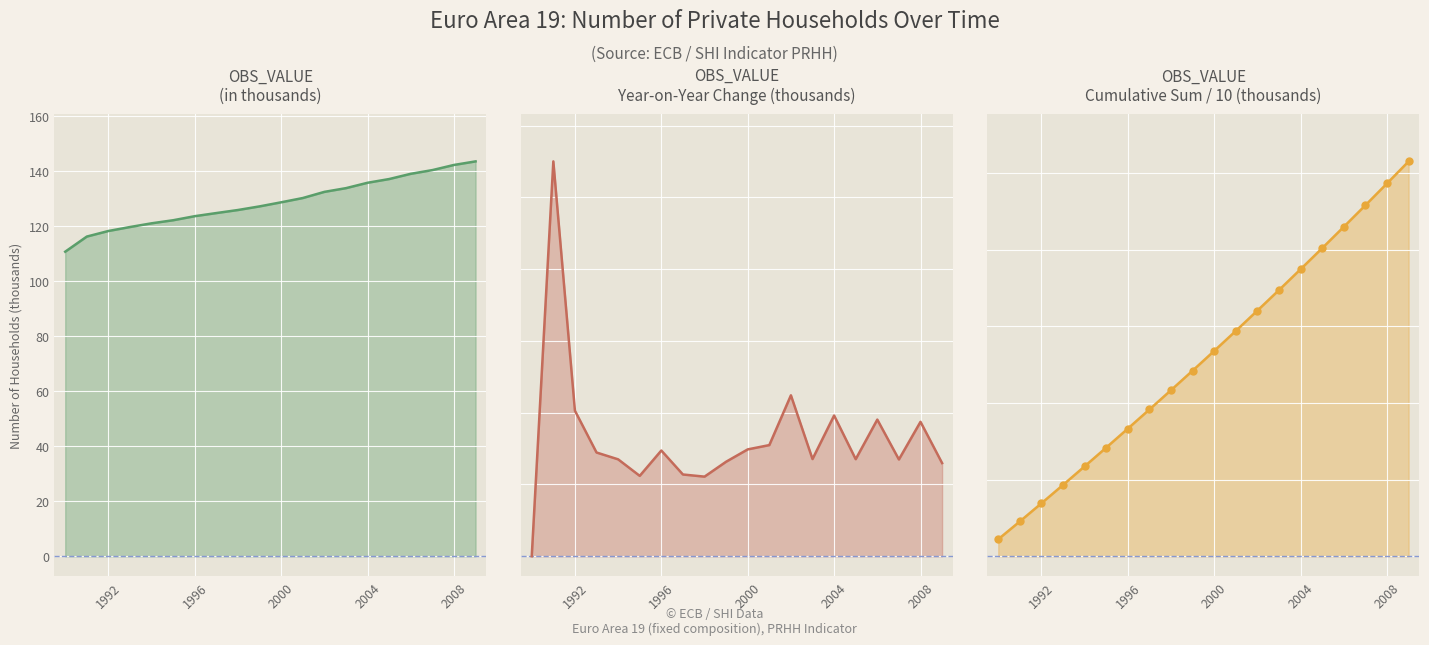

How many values in the OBS_VALUE series 3 series exceed 133?

10